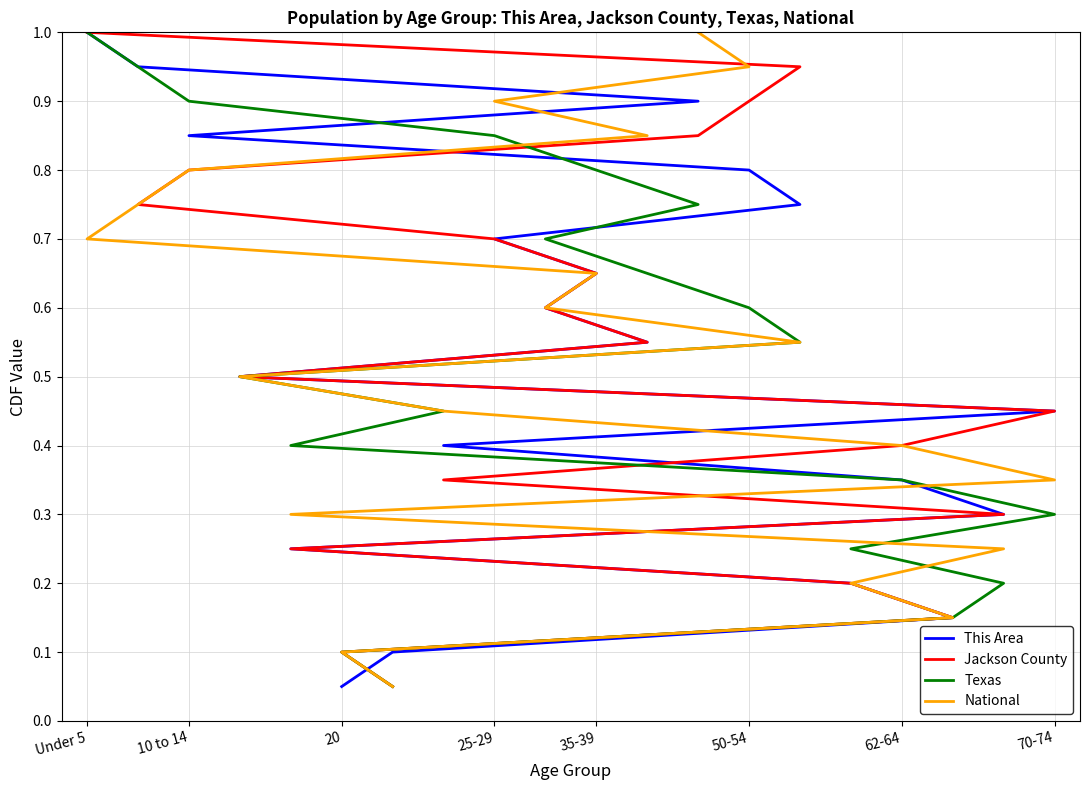

The value of This Area at 11 is 0.8. True or false?

False